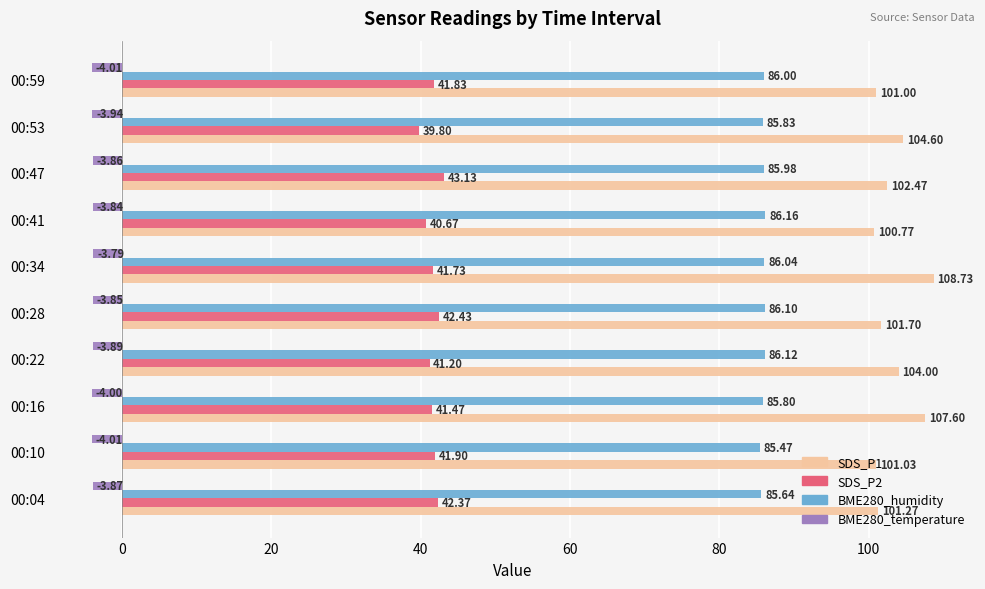

What is the minimum value shown in the chart?

-4.0